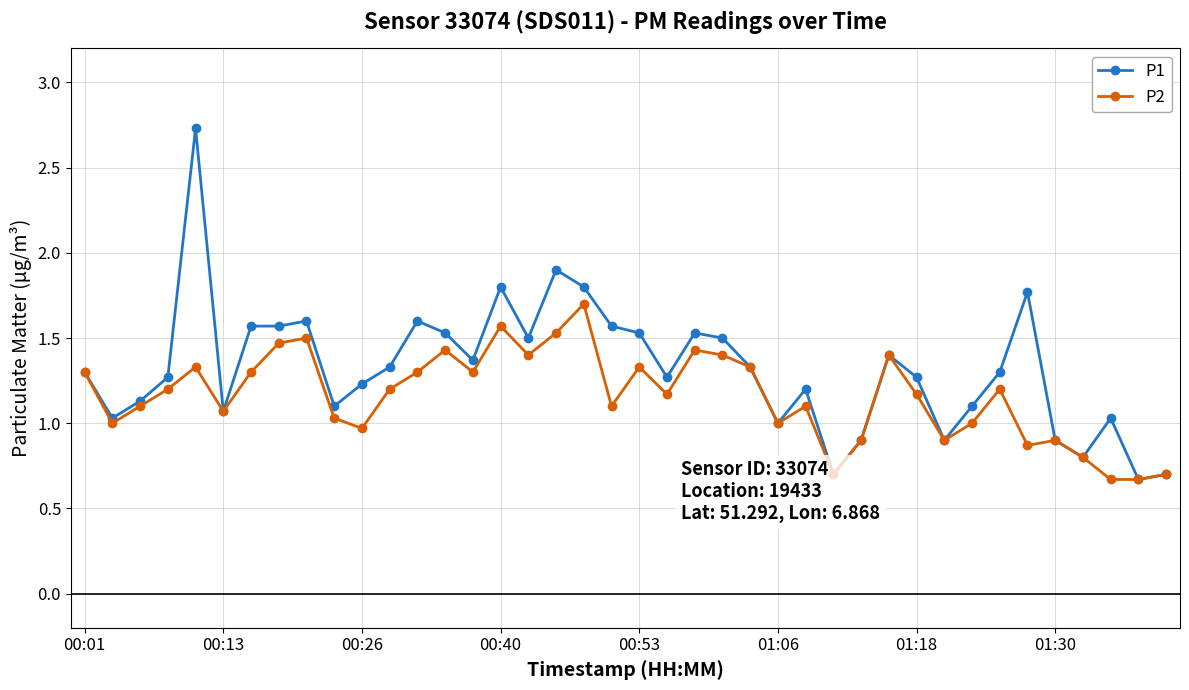

Does the chart display data point markers on the line(s)?

Yes